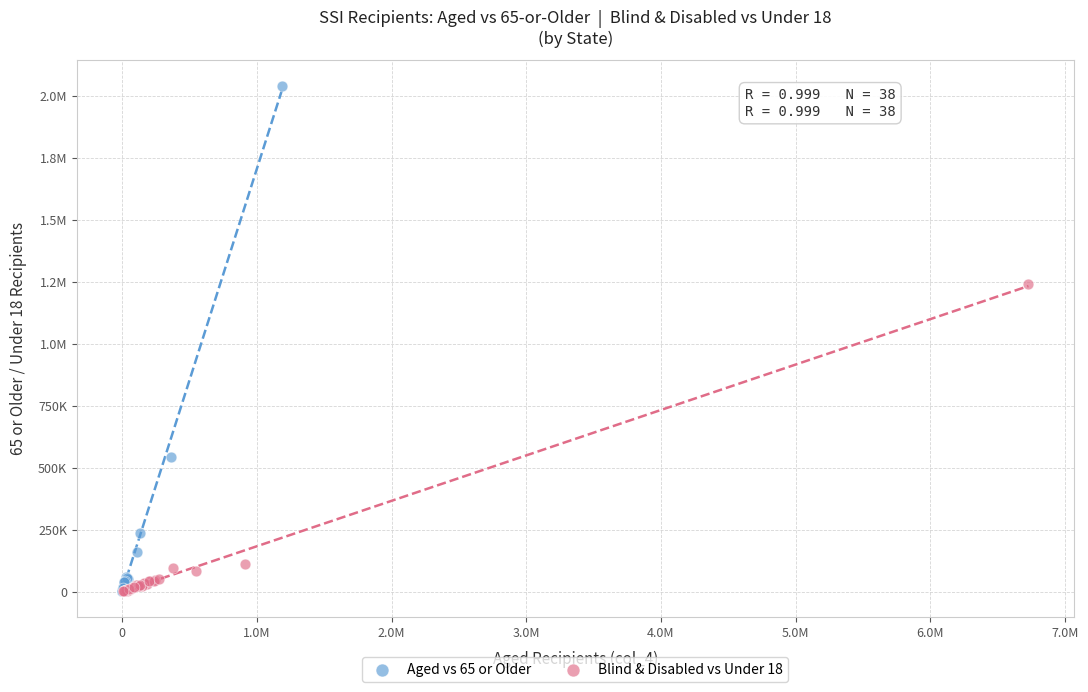

What are all the series names shown in the legend?

Aged vs 65 or Older, Blind & Disabled vs Under 18